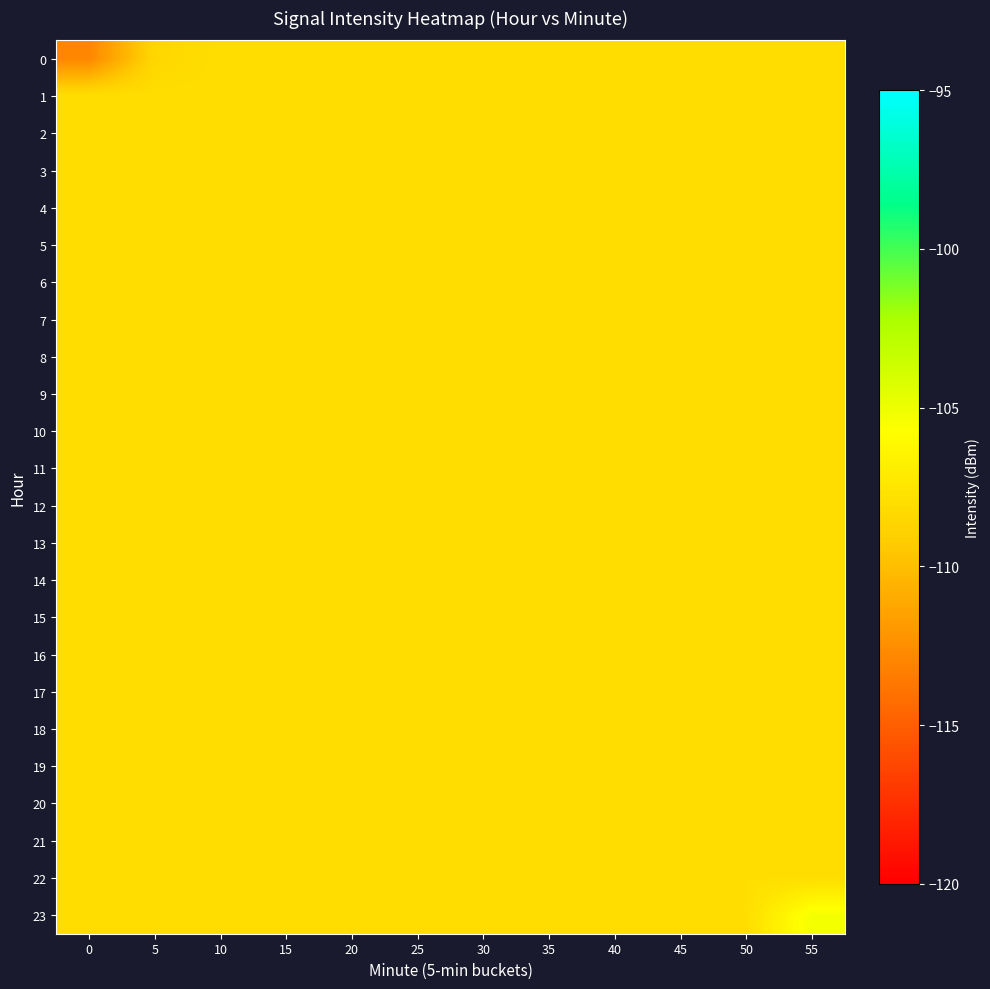

At which category is the sum across all series the highest?

55